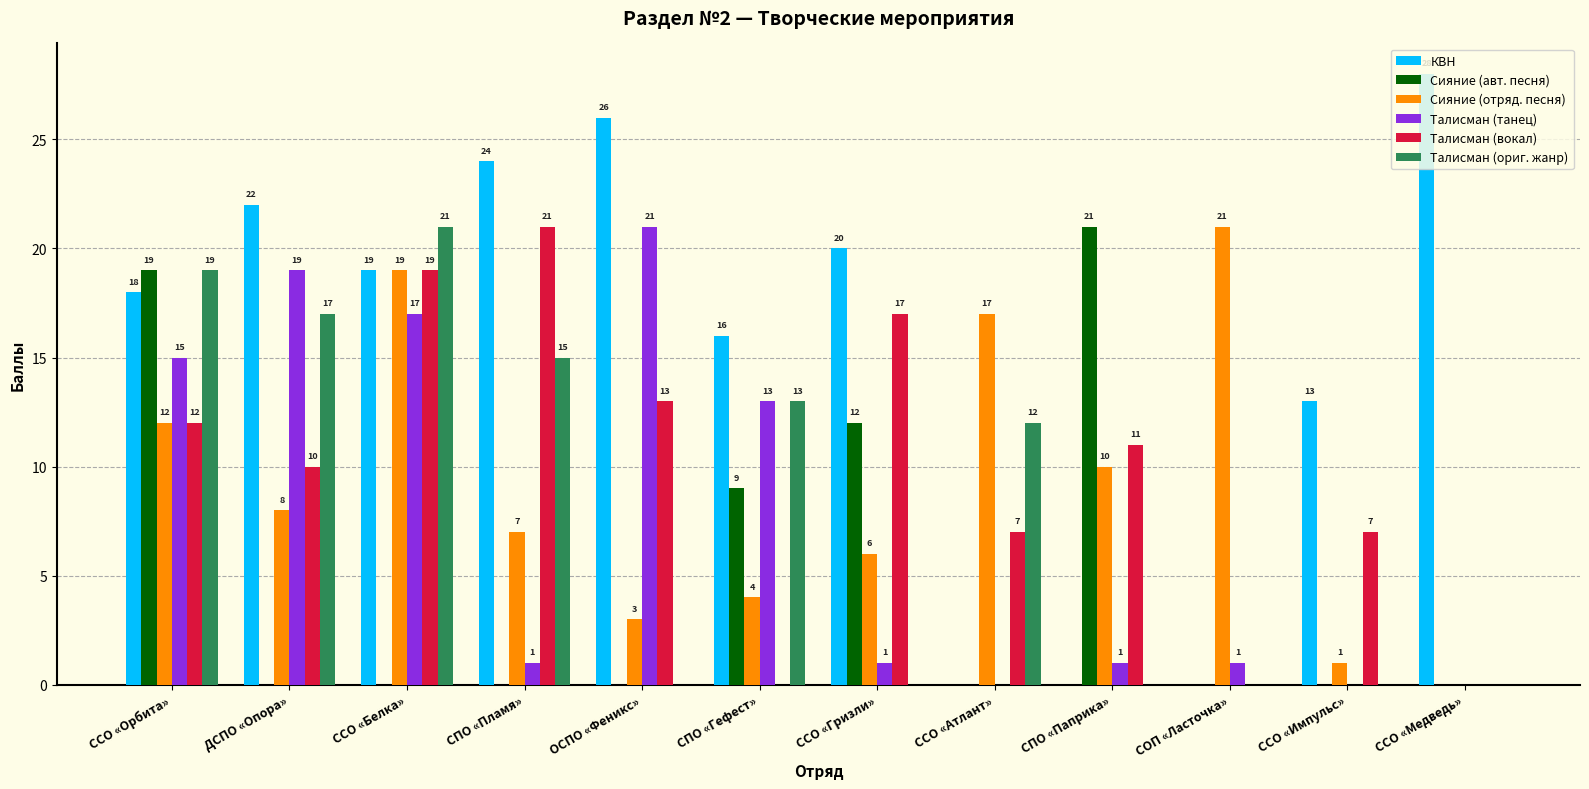

Are the bars grouped side by side (vs. stacked)?

Yes